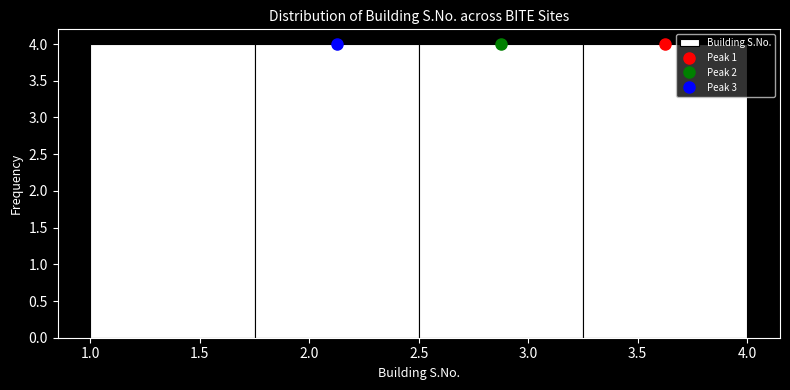

Reading left to right, list every bar in this chart as the range it spans on the x-axis followed by its height. The values are not printed on the chart, so give them approximately, as read against the axis.

1.00 to 1.75: 4
1.75 to 2.50: 4
2.50 to 3.25: 4
3.25 to 4.00: 4